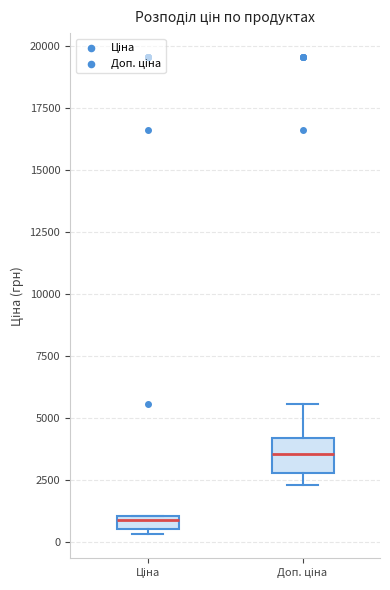

Which box has the highest median line?

Доп. ціна